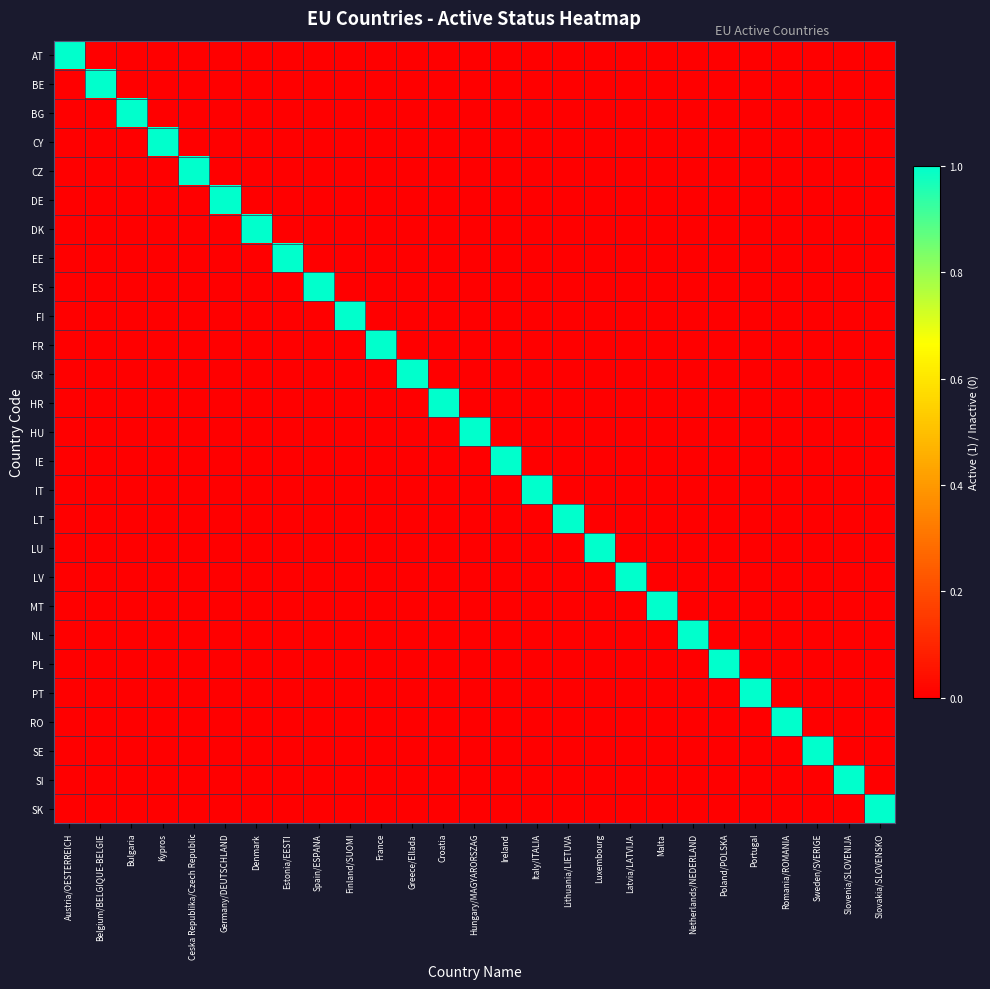

What is the difference between the highest and lowest values at Netherlands/NEDERLAND?

1